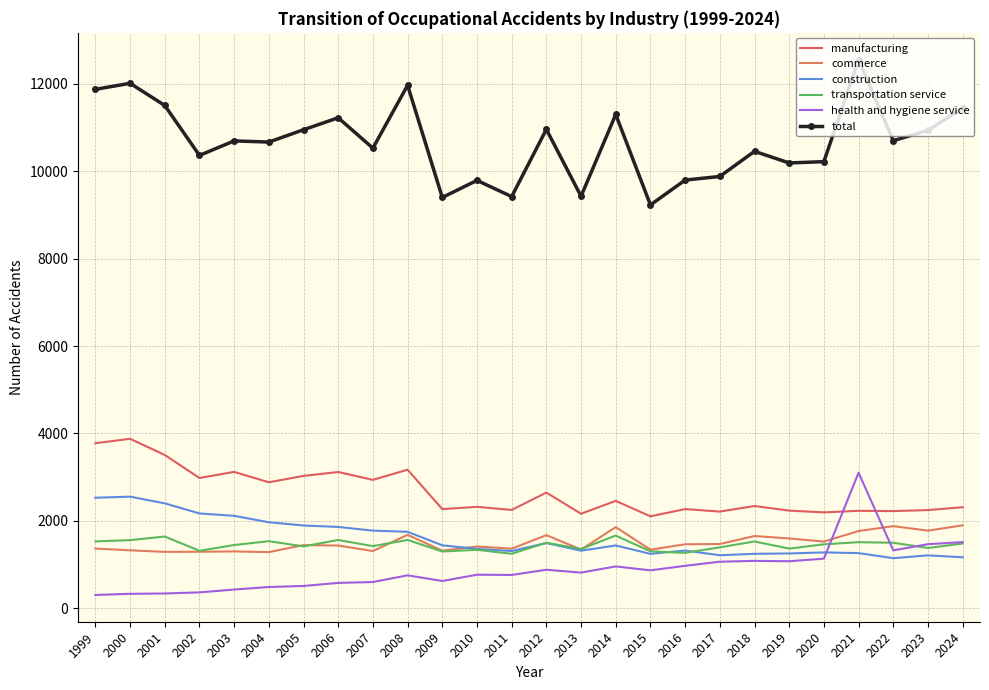

At which category is the sum across all series the highest?

2021